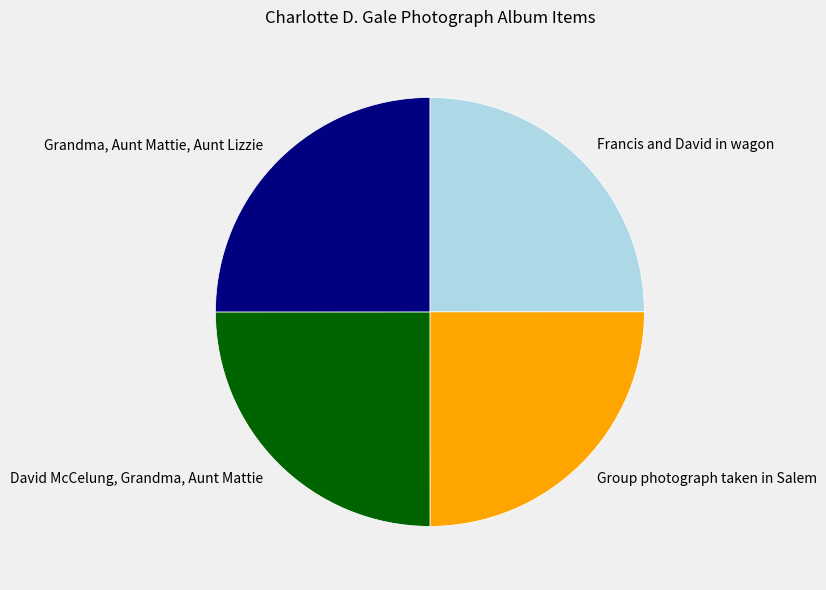

Is there a majority slice in this chart?

No